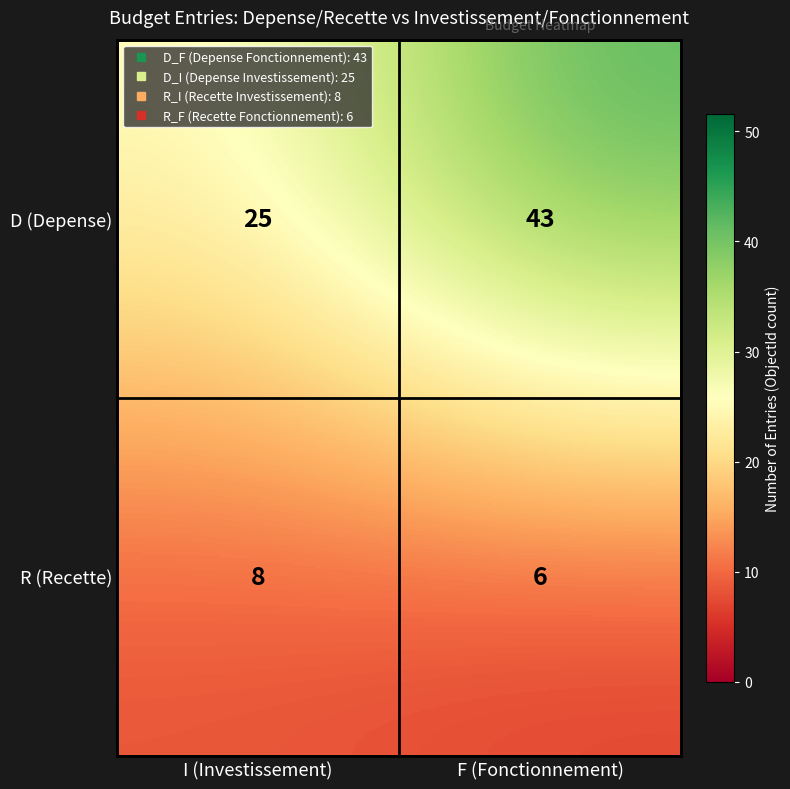

Reading right to left, transcribe all the data shown in this chart.

D (Depense): F (Fonctionnement)=43	I (Investissement)=25
R (Recette): F (Fonctionnement)=6	I (Investissement)=8